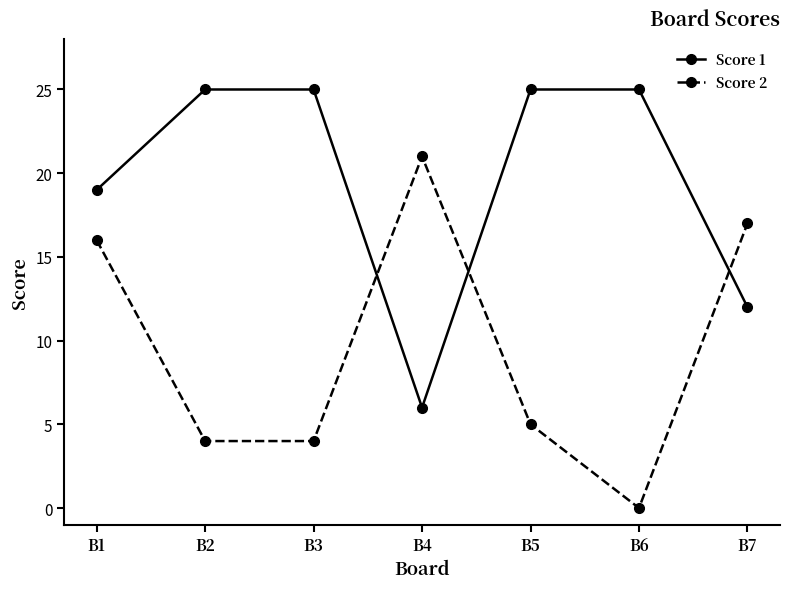

True or false: Score 1 has a value of 12 at B5.

False